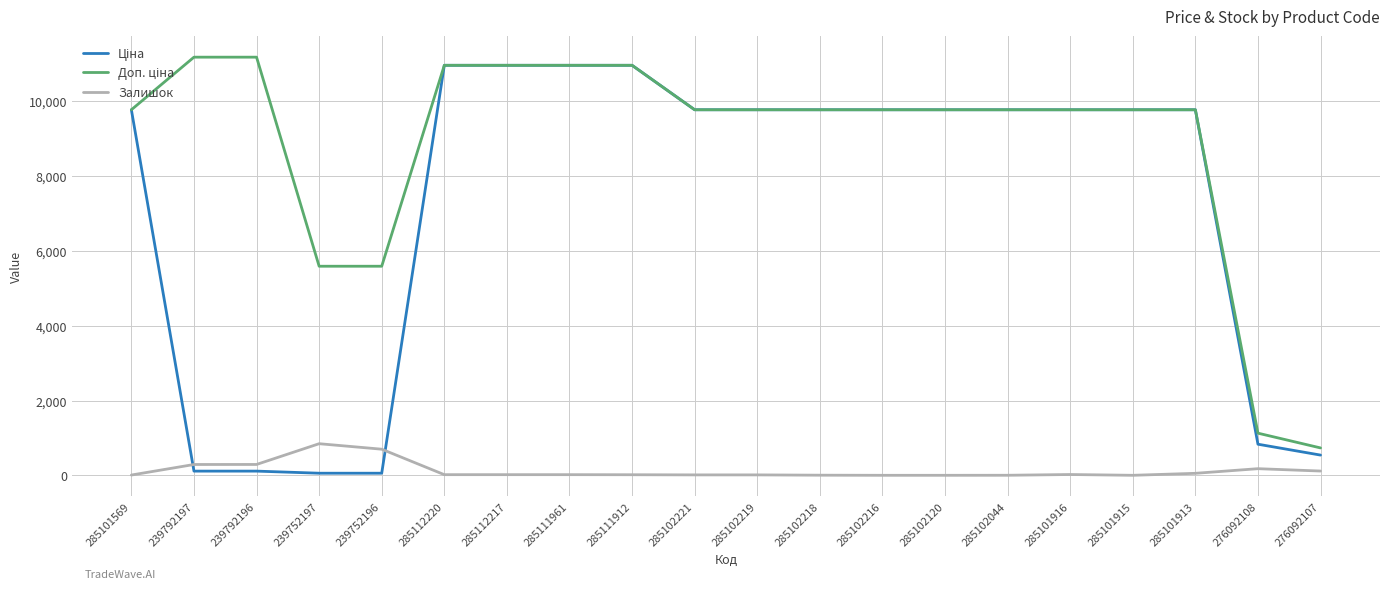

Is it true that Залишок equals 3.0 at 285102218?

True